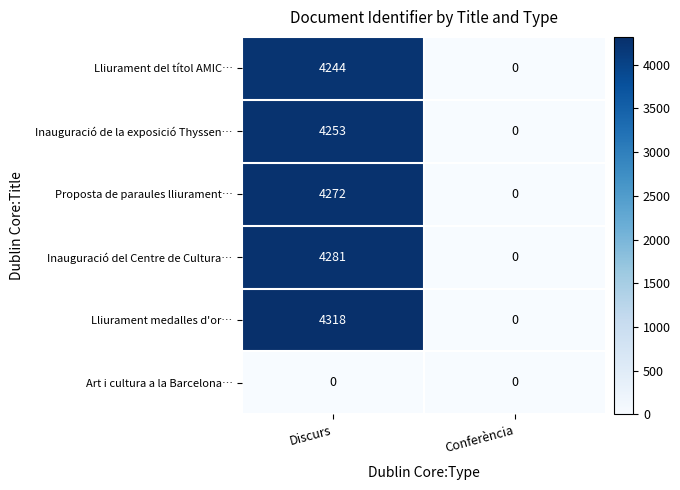

What is the difference between the maximum and minimum values in the Inauguració del Centre de Cultura… series?

4281